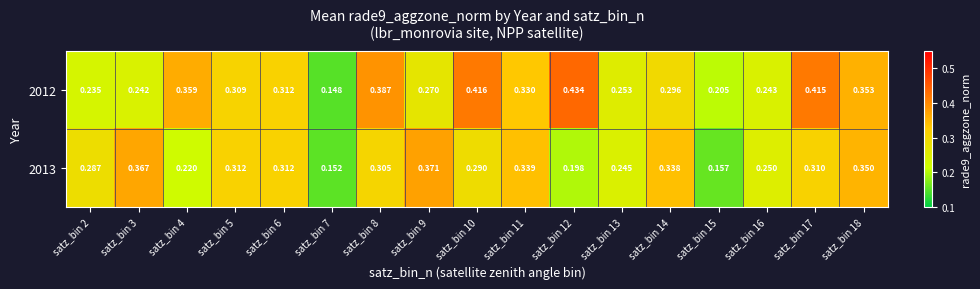

At how many categories does at least one series exceed 0?

17